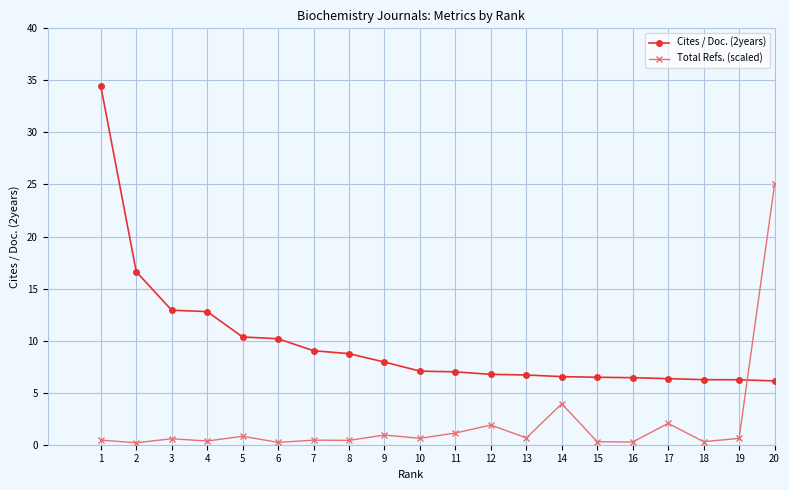

True or false: Total Refs. (scaled) has more than 0 interior local peaks.

True